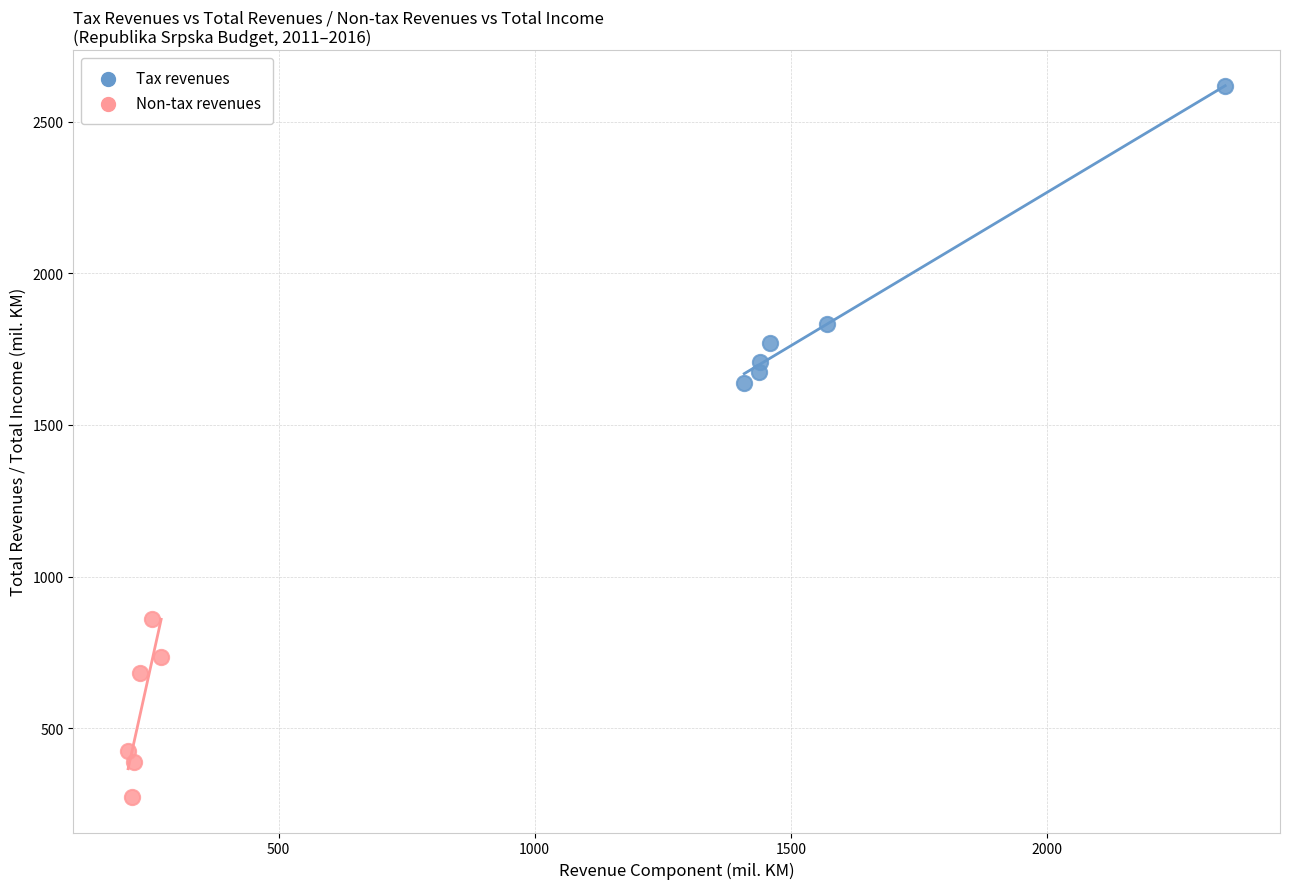

Which series has the widest spread of Y values?

Tax revenues